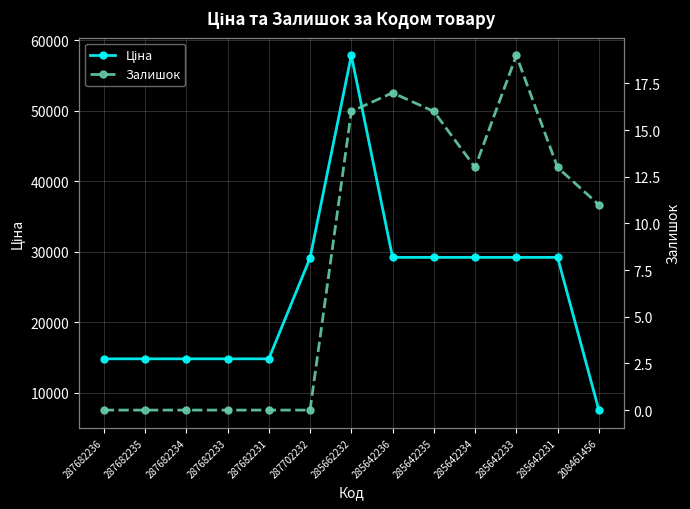

What is the label of the 13th point from the right?

287682236